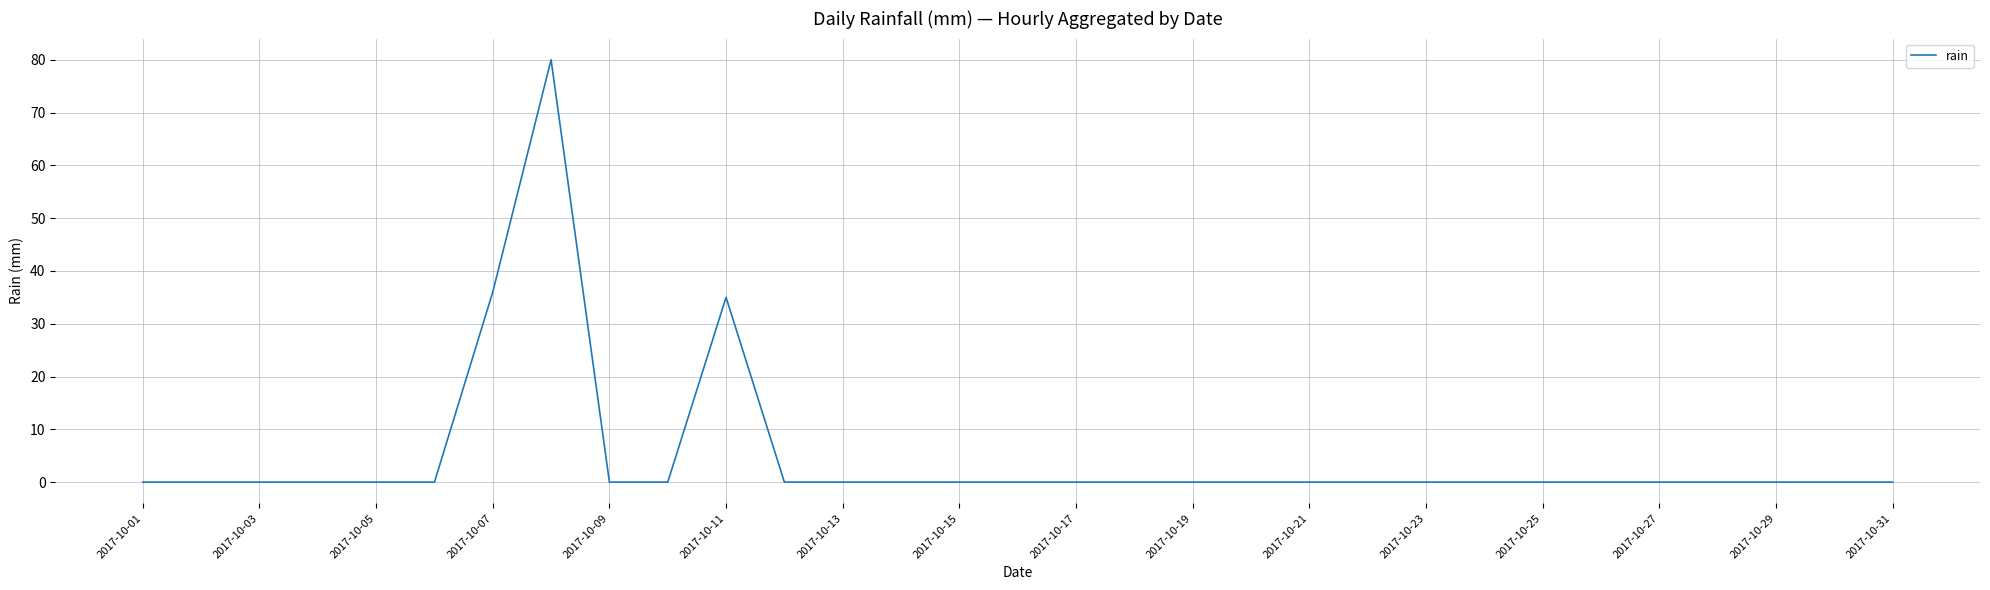

What is the maximum value shown in the chart?

80